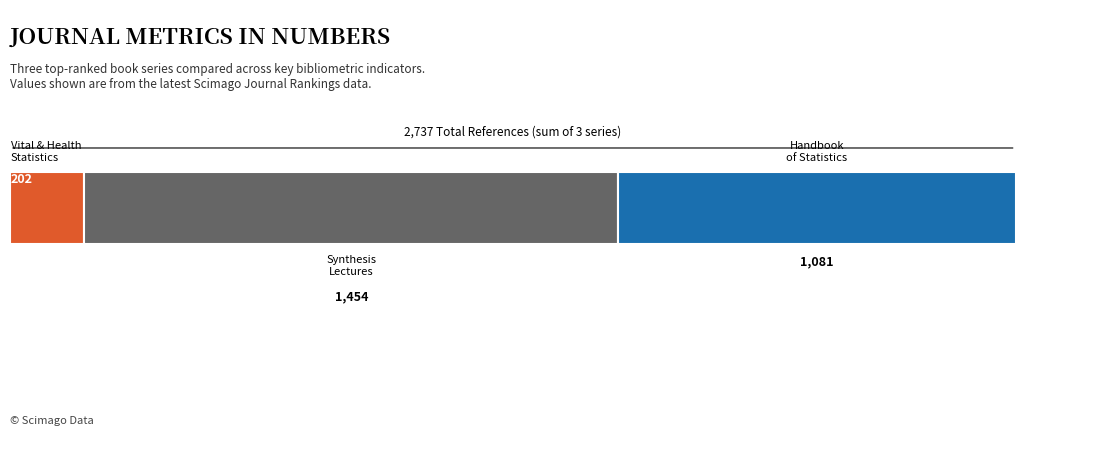

Is it true that H index equals 58 at Rank 1?

False